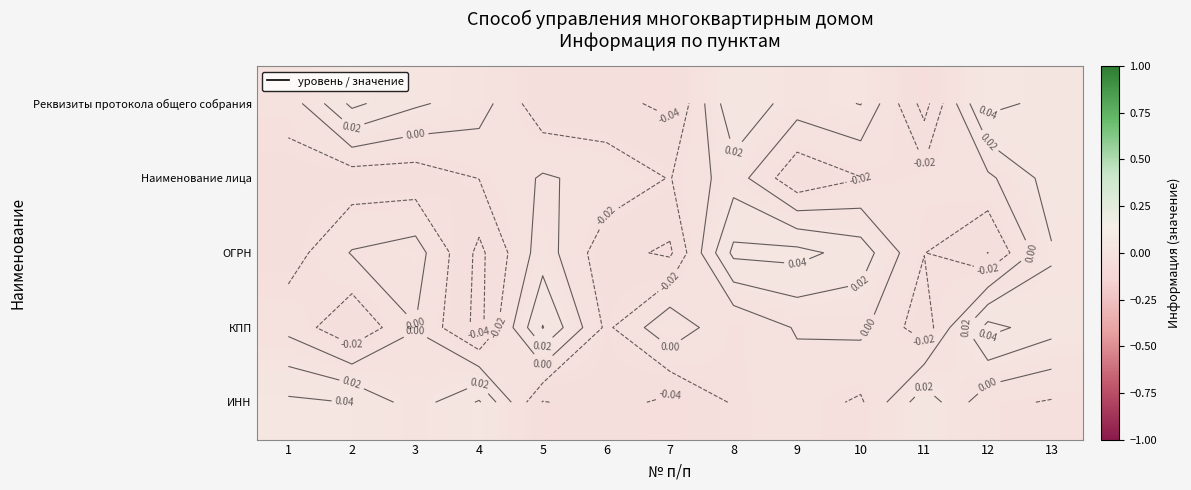

Rank the series by their maximum value, from lowest to highest.

Наименование лица, ИНН, ОГРН, КПП, Реквизиты протокола общего собрания